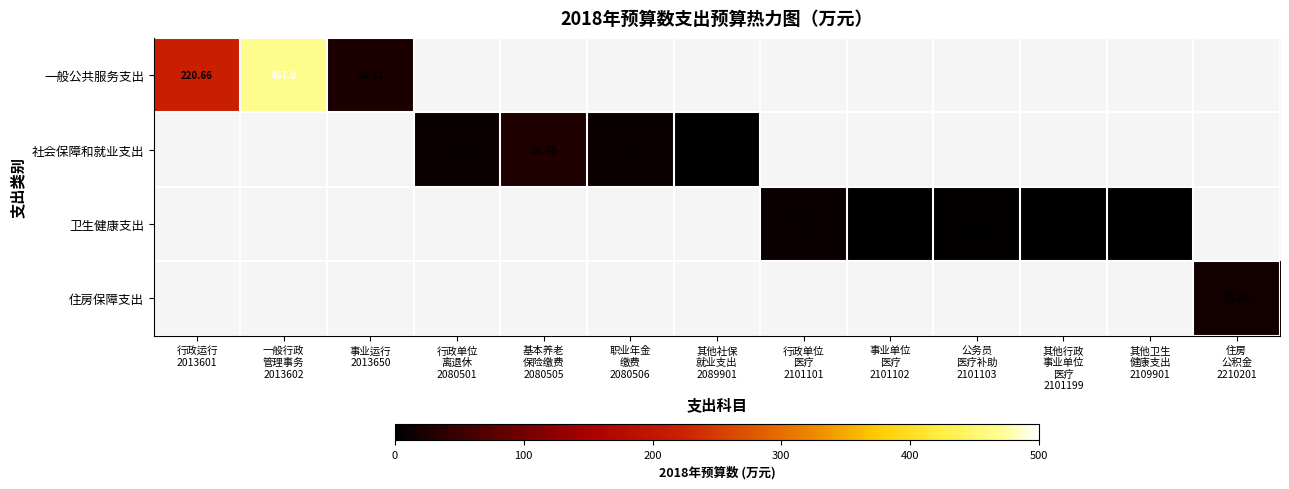

Count the number of data series in this chart.

4